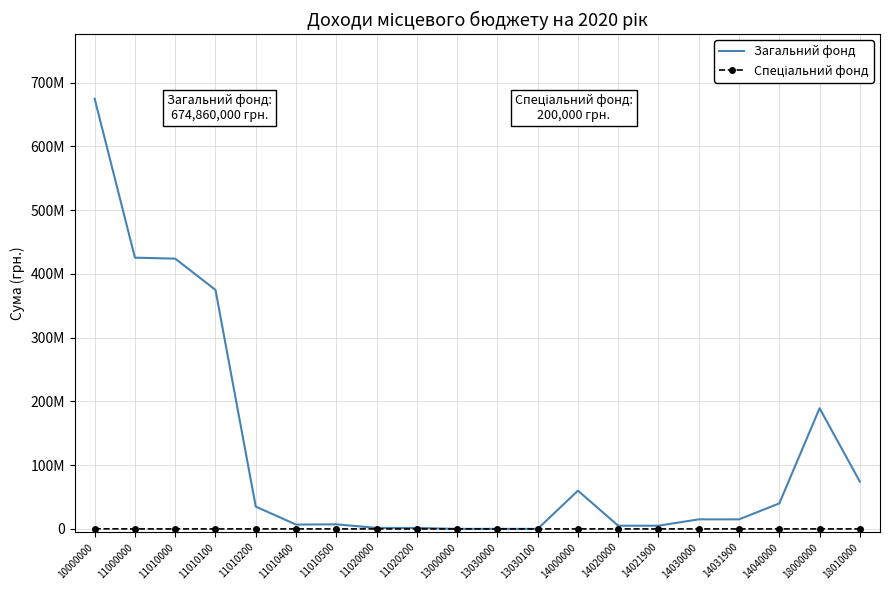

At which label does Загальний фонд first exceed 15000000?

10000000